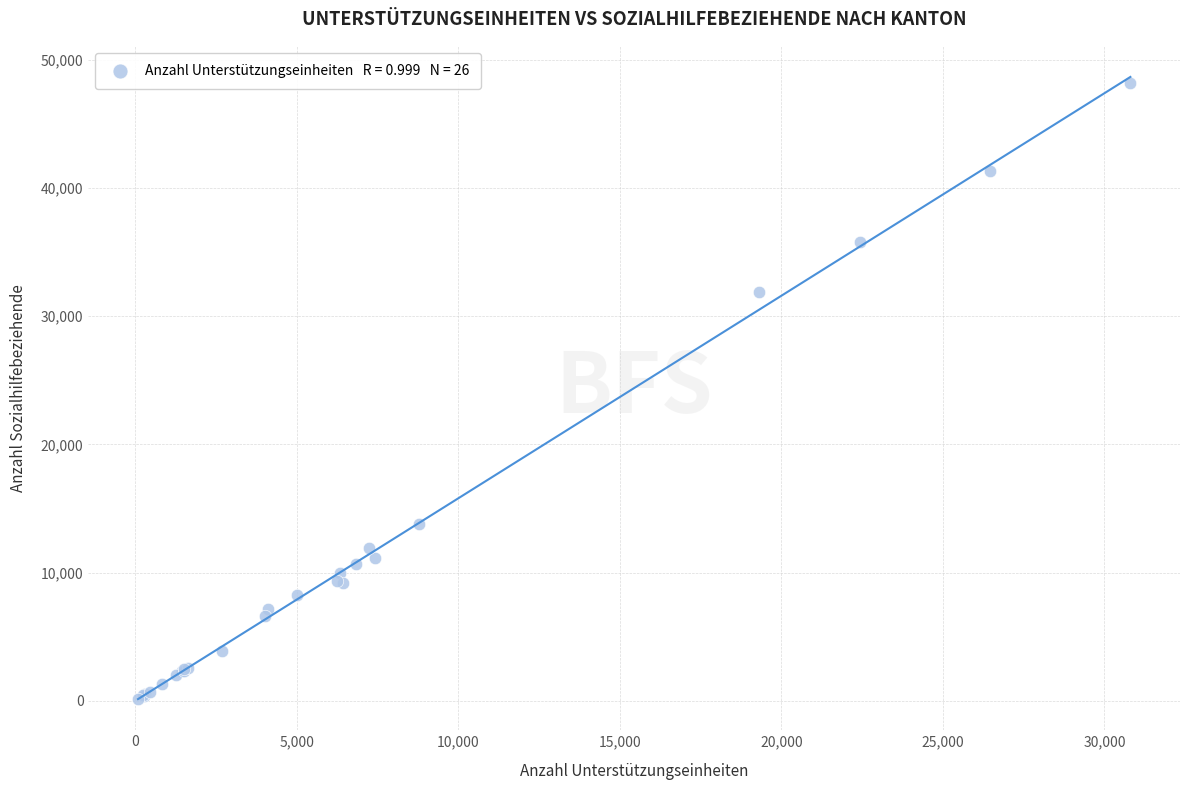

What Y value in the scatter plot is closest to 24145?

31871